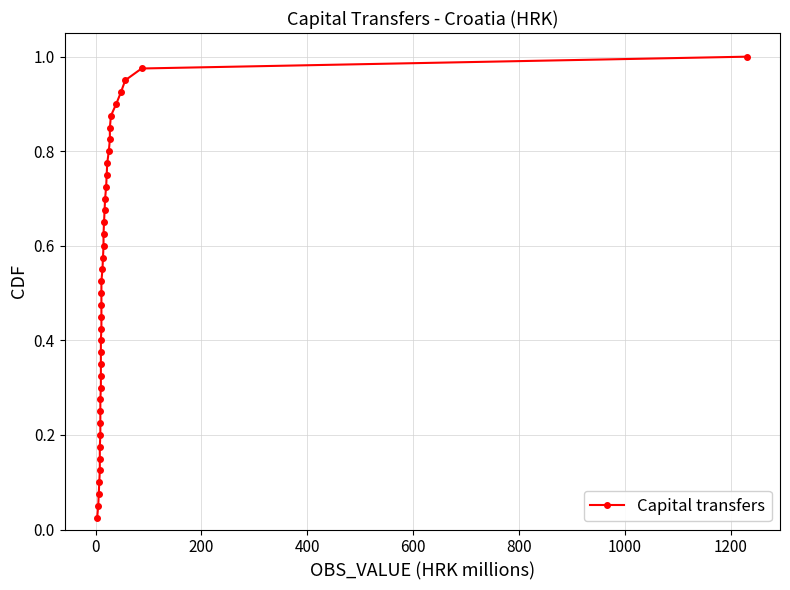

Reading left to right, list all the values displayed in this chart.

0.0	0.1	0.1	0.1	0.1	0.1	0.2	0.2	0.2	0.2	0.3	0.3	0.3	0.3	0.4	0.4	0.4	0.5	0.5	0.5	0.5	0.6	0.6	0.6	0.6	0.7	0.7	0.7	0.7	0.8	0.8	0.8	0.8	0.8	0.9	0.9	0.9	0.9	1.0	1.0